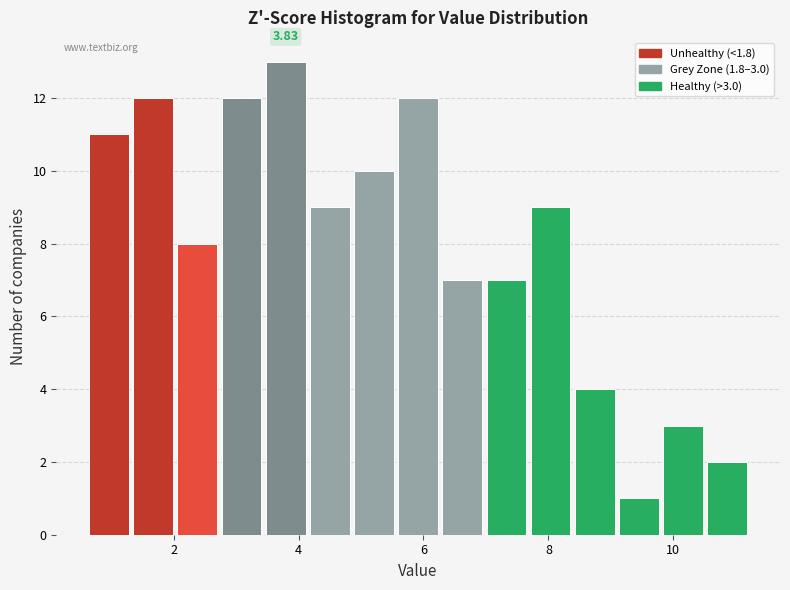

Around what value on the x-axis is the tallest bar? Give the approximate position of its centre, as read against the axis.

3.8